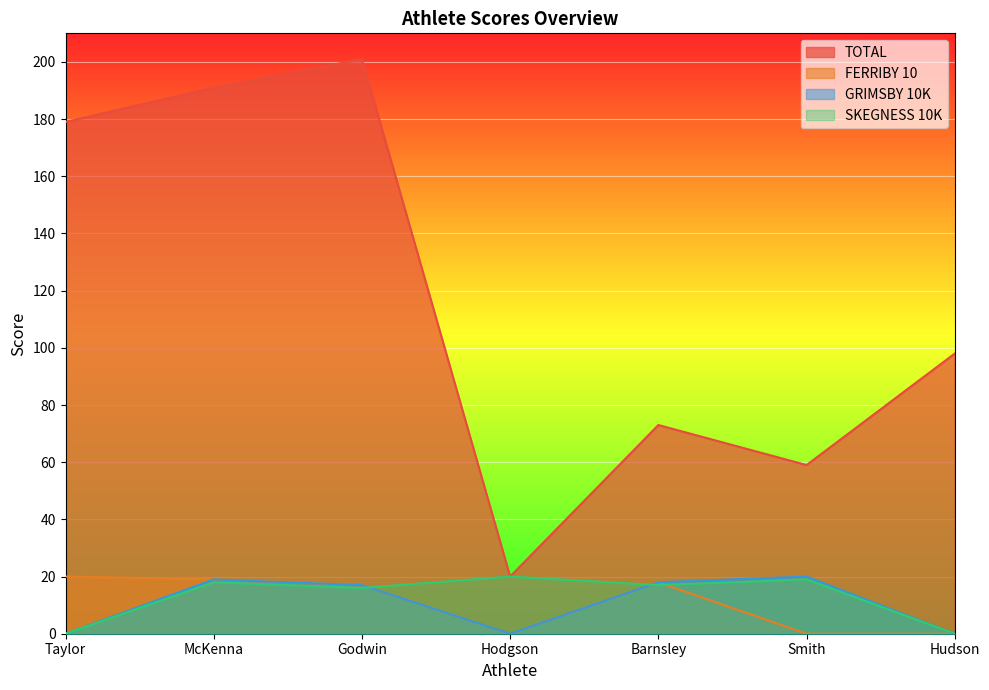

The SKEGNESS 10K series shows 32 at Hodgson. True or false?

False